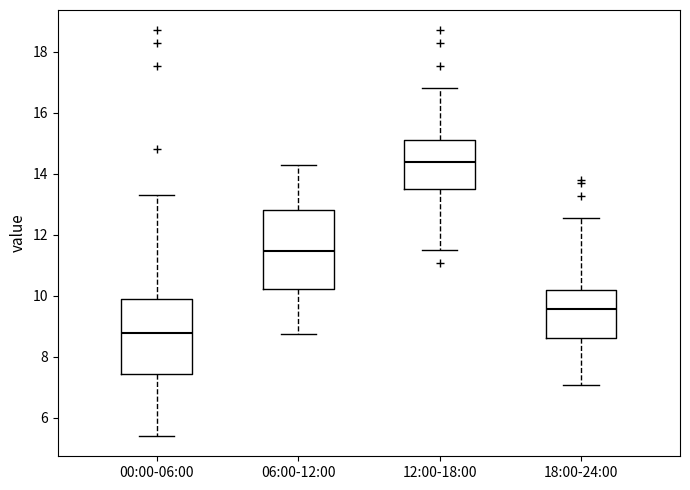

Which box has the lowest median line?

00:00-06:00